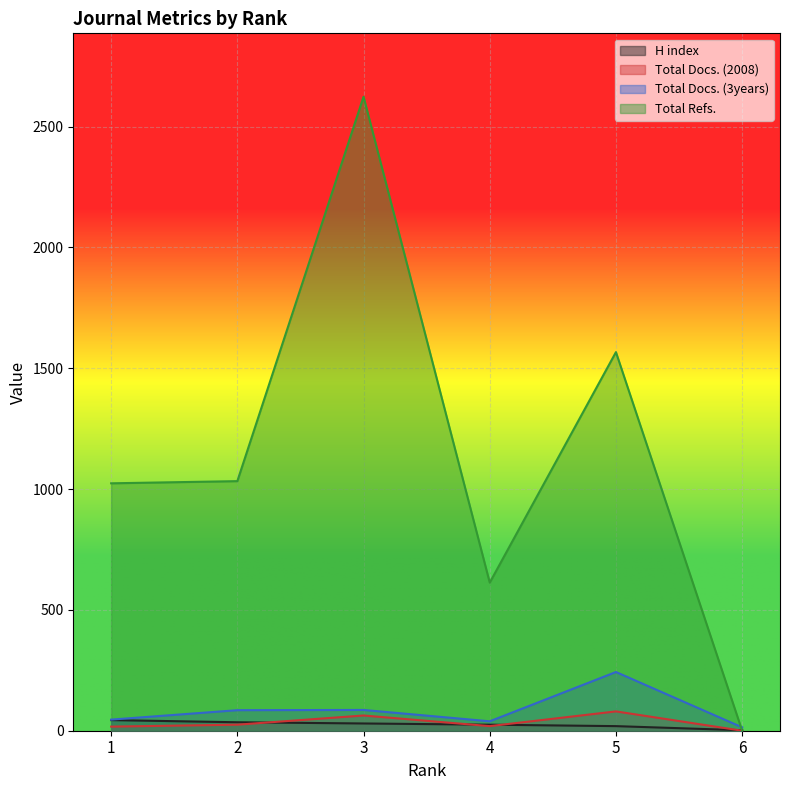

Count the number of data series in this chart.

4